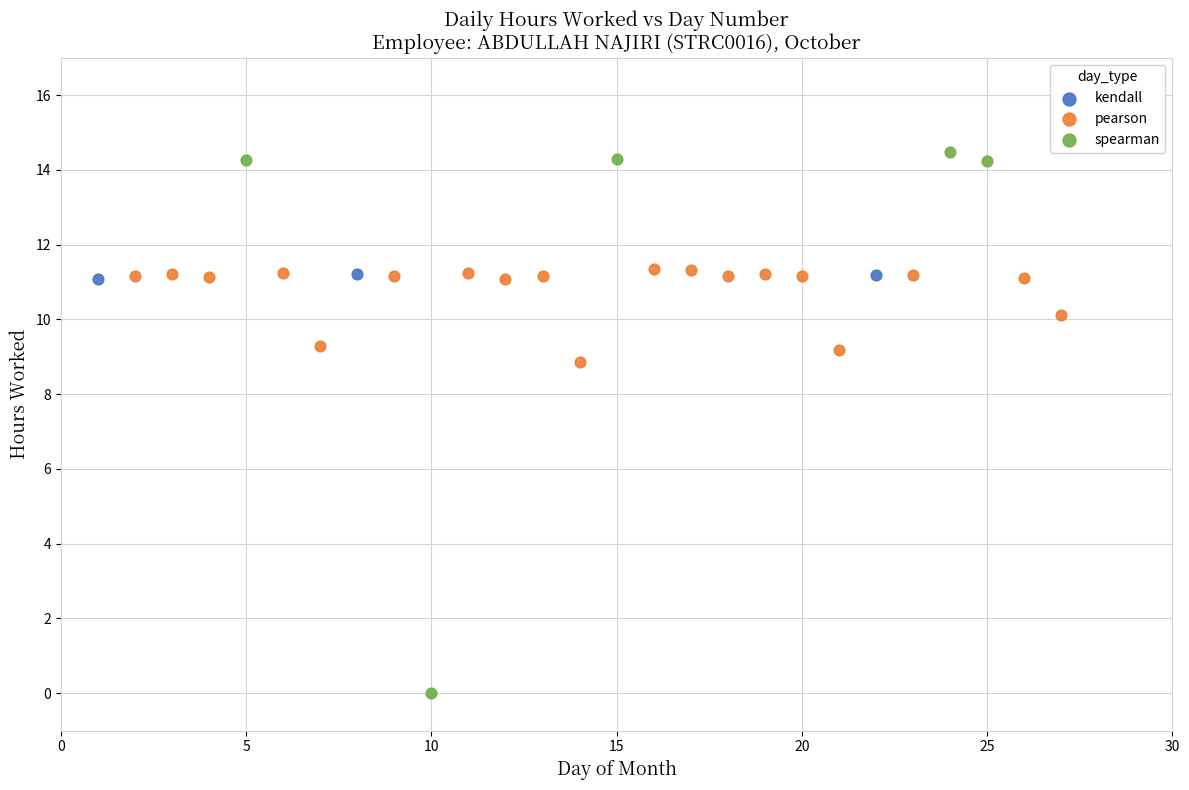

Which series reaches the maximum Y coordinate?

spearman